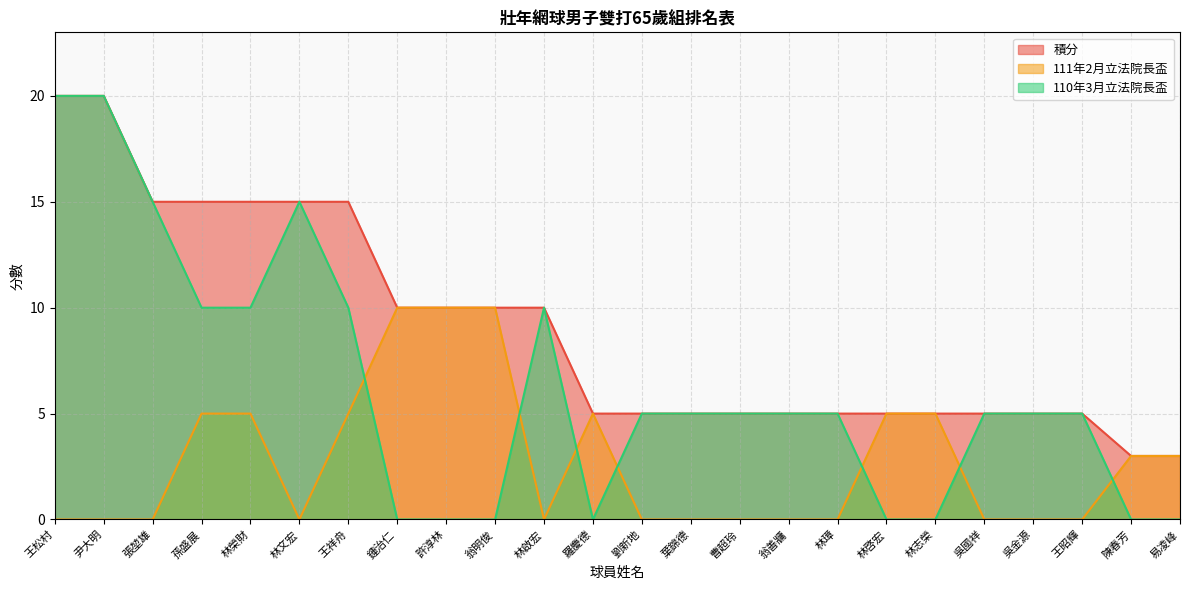

At which label is 積分 closest to 11?

鍾治仁